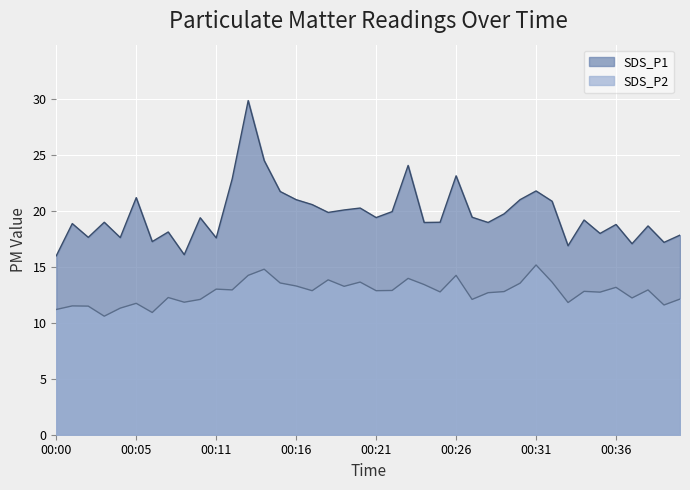

What is the difference between the highest and lowest values at 00:01?

7.4